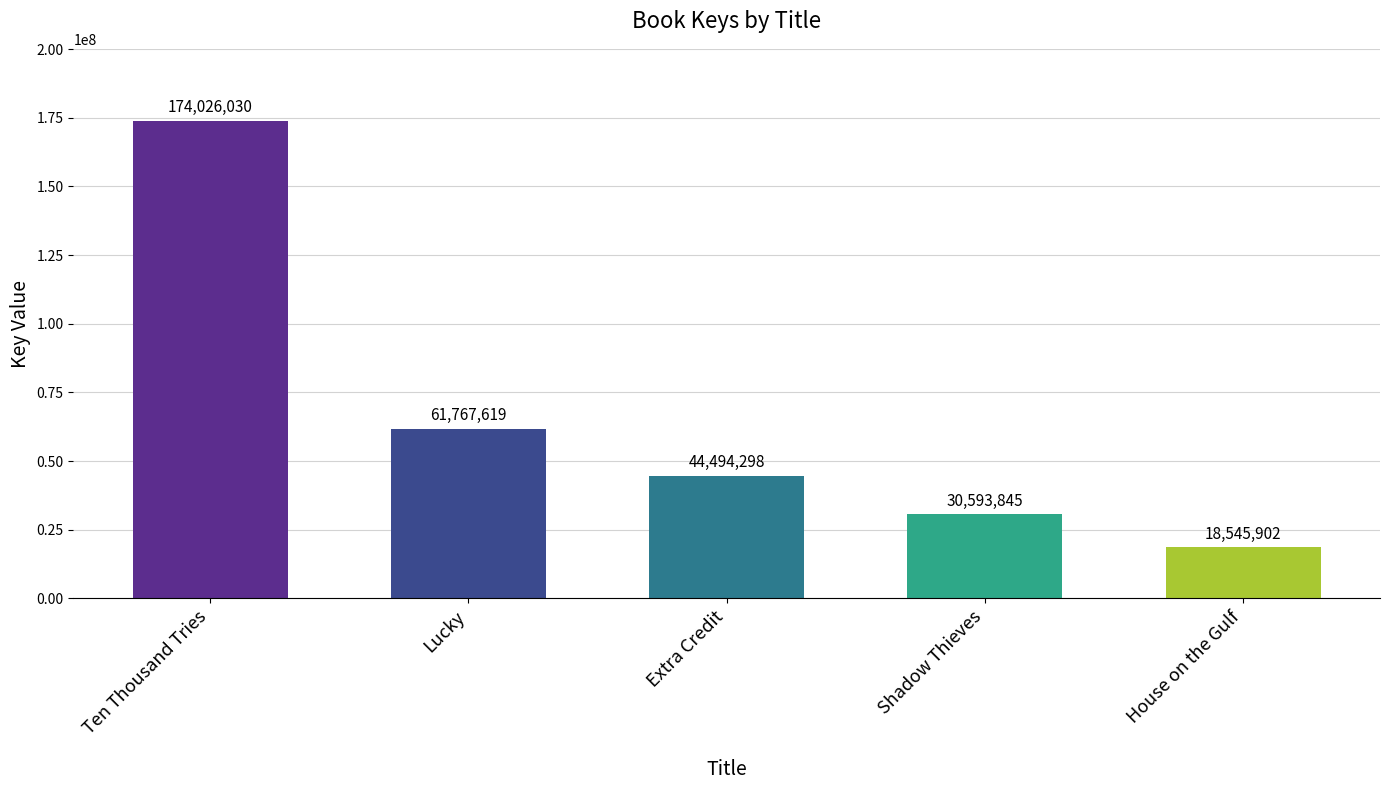

What is the sum of the values at House on the Gulf and Extra Credit?

63040200